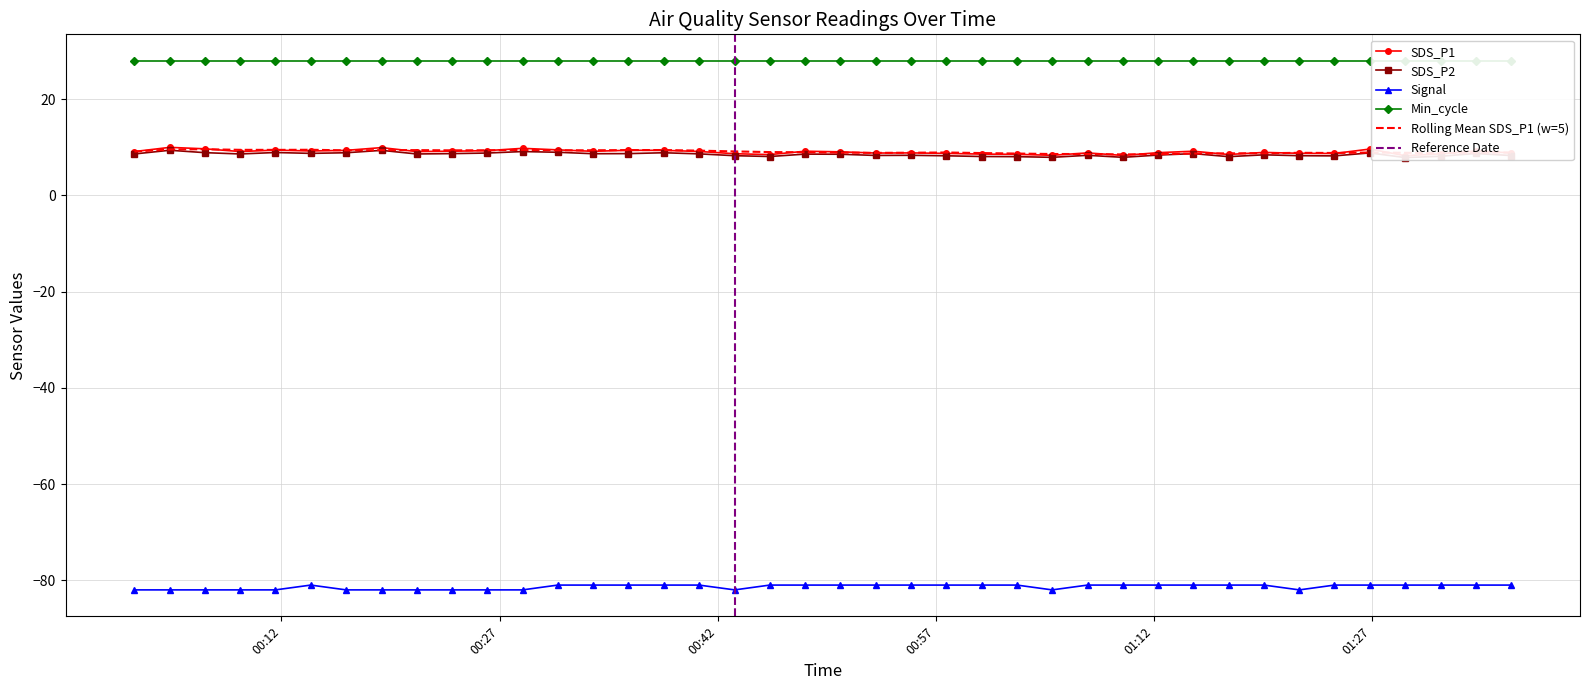

How many interior local valleys does the SDS_P1 series have?

11